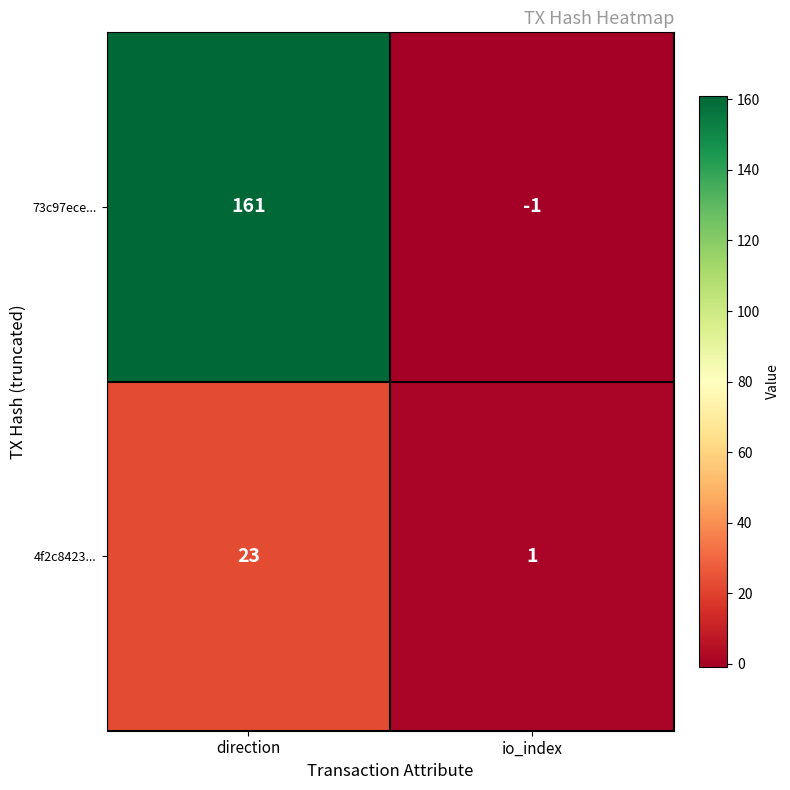

What is the maximum value shown in the chart?

161